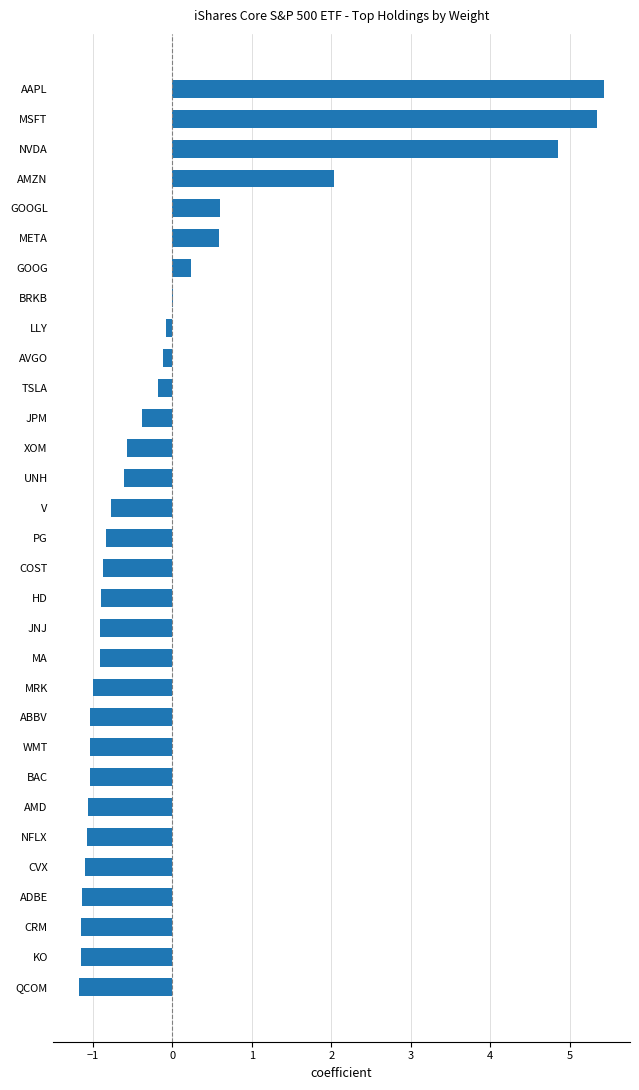

What is the maximum value shown in the chart?

5.4